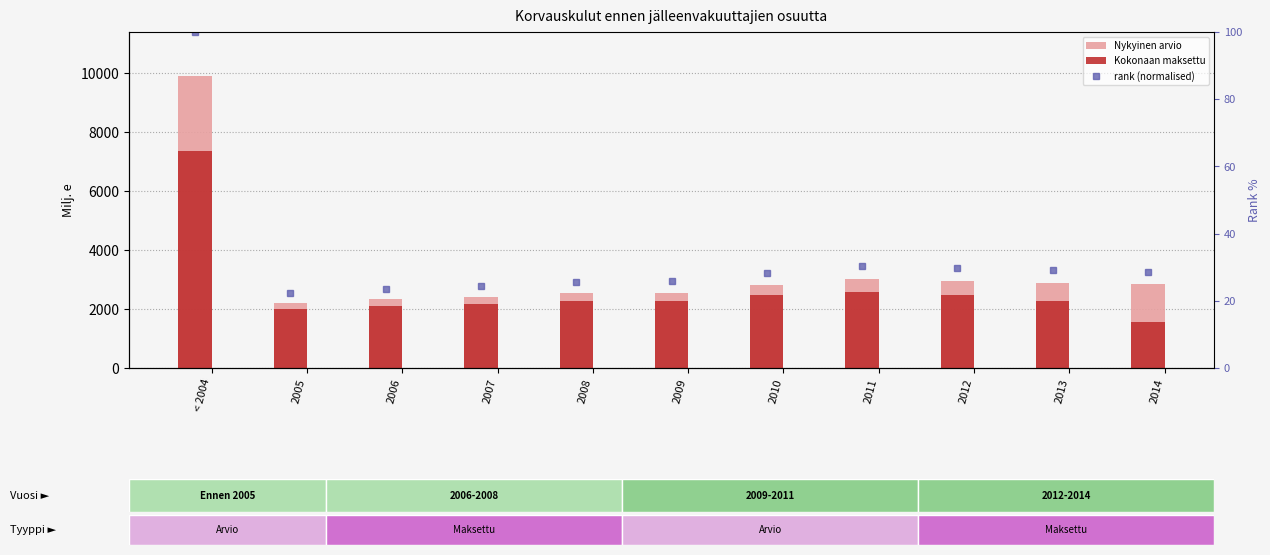

Where is Kokonaan maksettu nearest to the value 4460?

2011